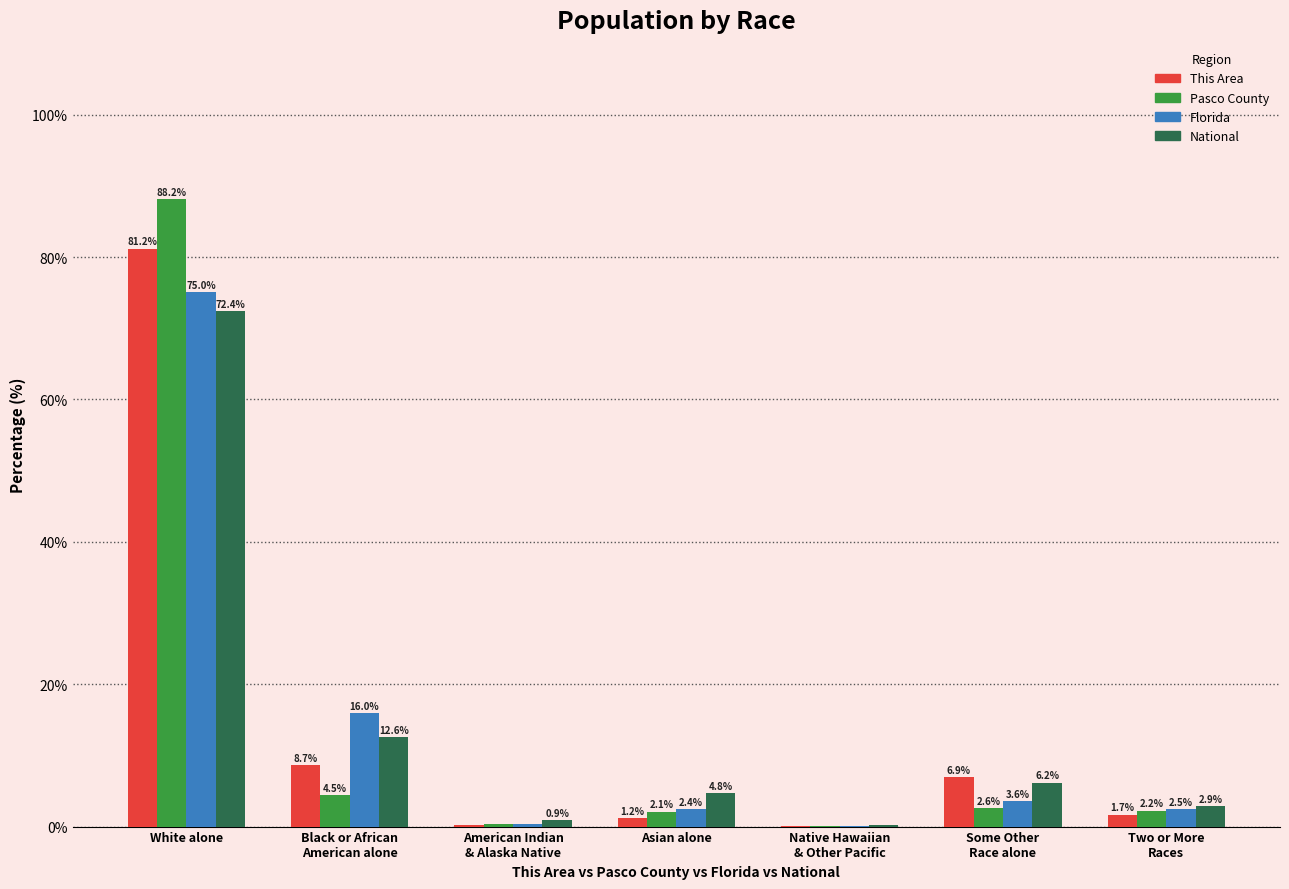

At which category is the sum across all series the highest?

White alone